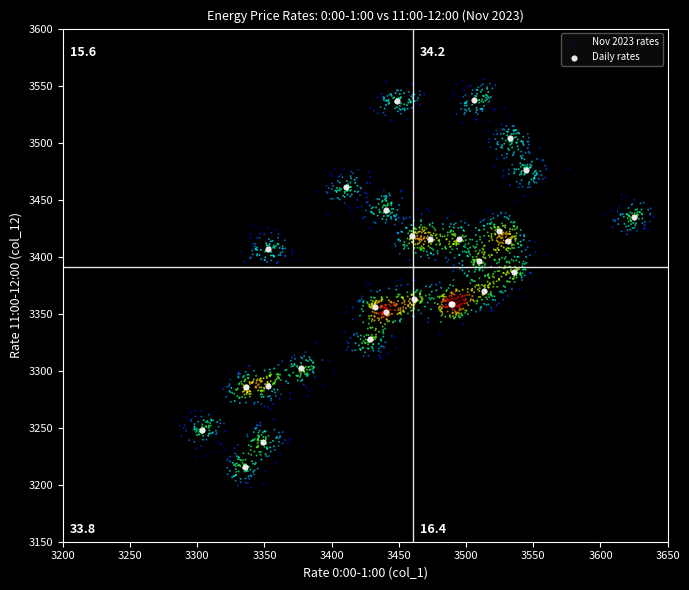

Which series has the widest spread of Y values?

Nov 2023 rates